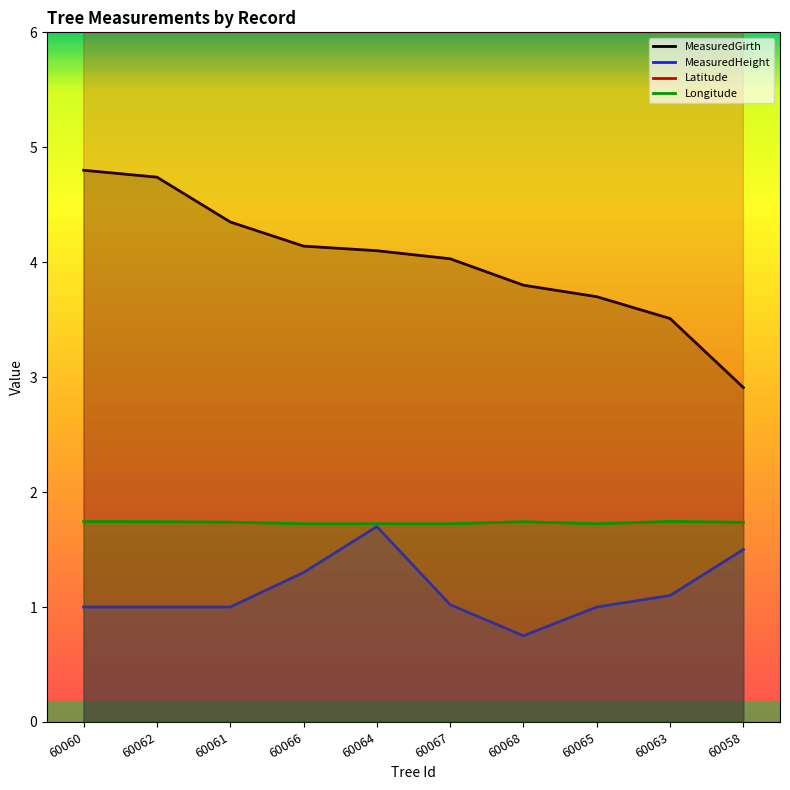

What is the average value of the Latitude series?

52.5